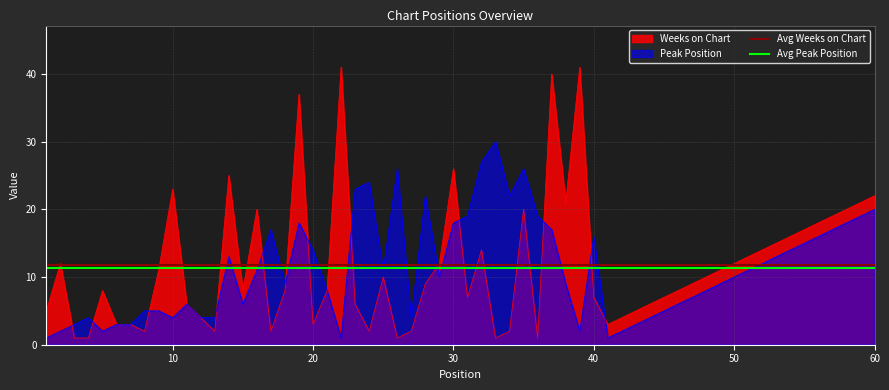

The Peak Position series shows 14 at 20. True or false?

True